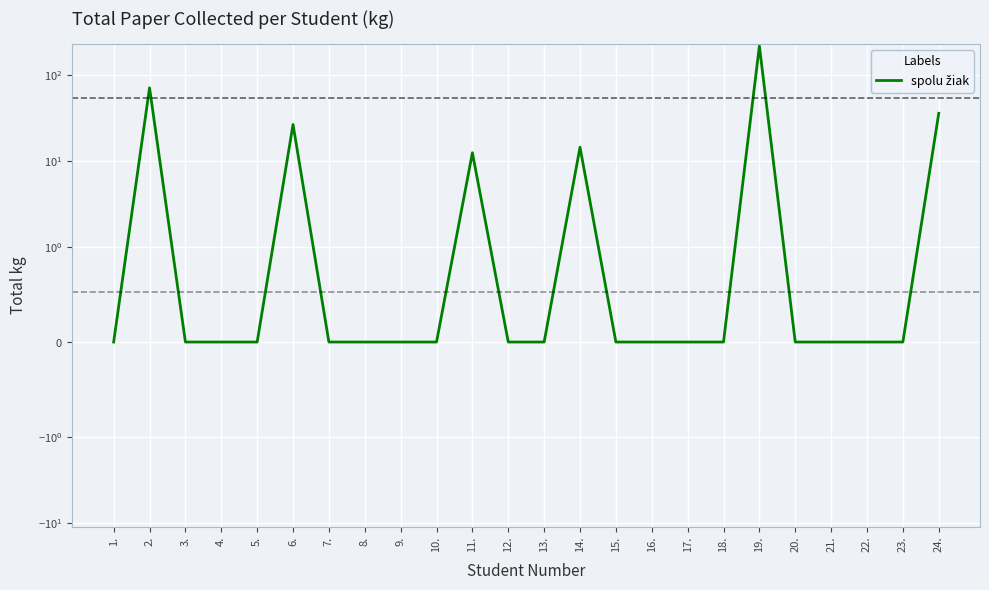

What is the approximate value at 11.?

12.5